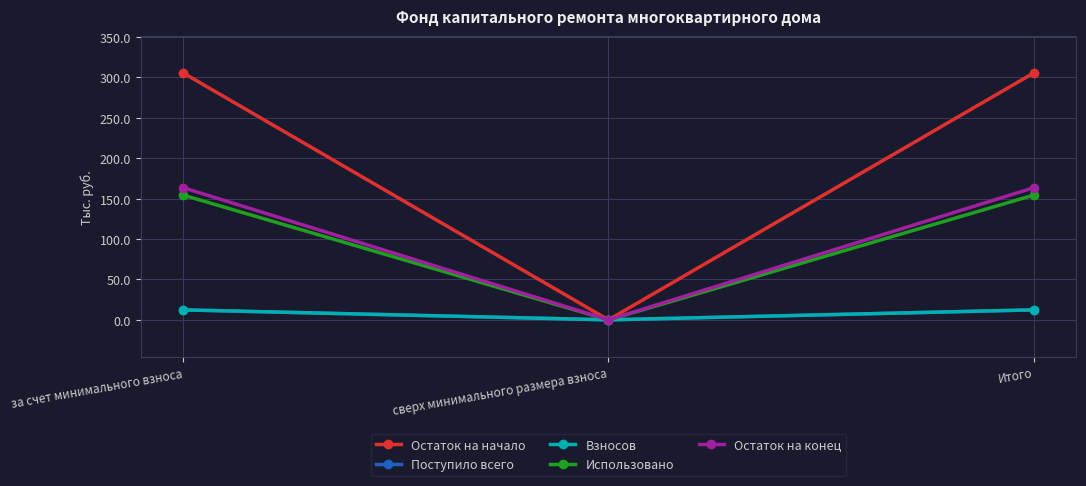

Is the value of Остаток на начало at Итого greater than the value of Взносов at за счет минимального взноса?

Yes